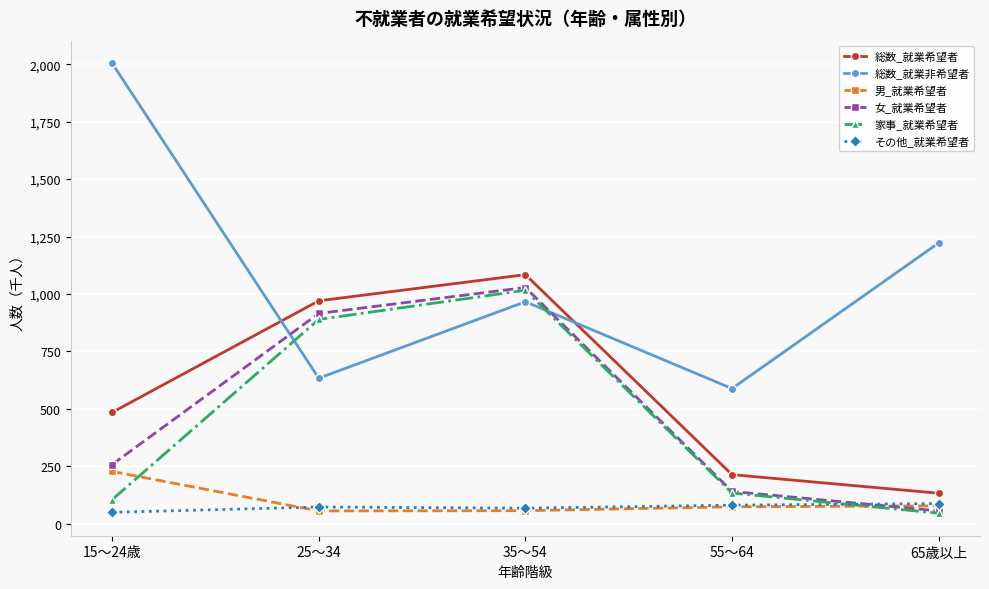

Is the value of 家事_就業希望者 at 35～54 greater than the value of 女_就業希望者 at 65歳以上?

Yes